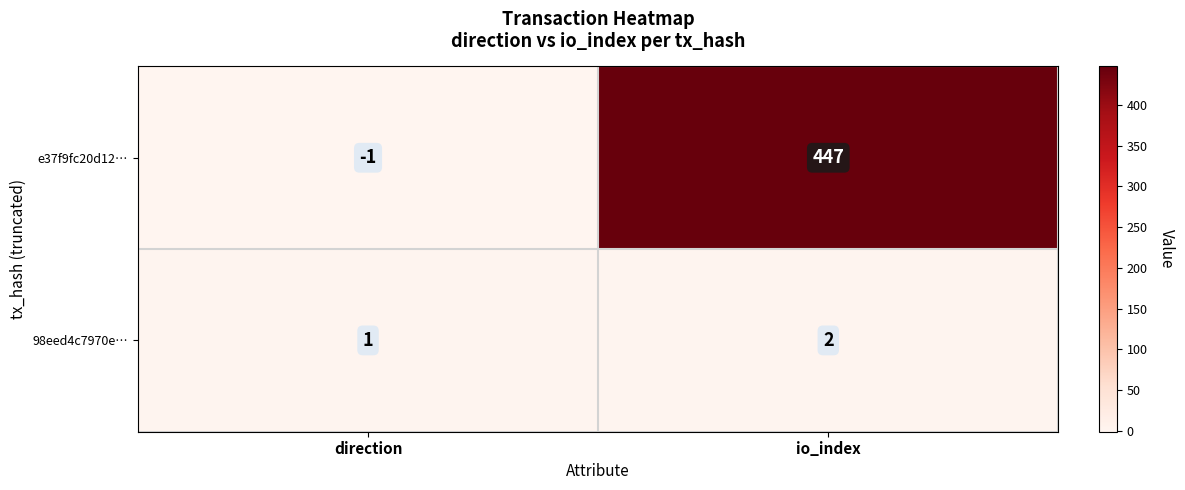

What is the difference between the highest and lowest values at direction?

2